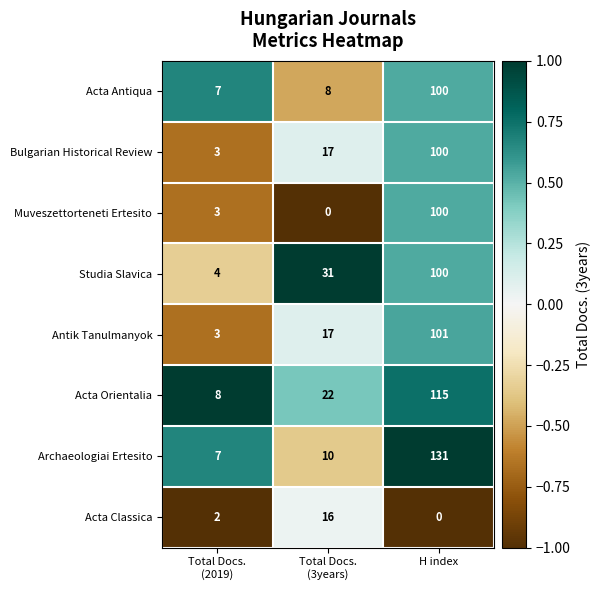

What is the average value of the Acta Classica series?

6